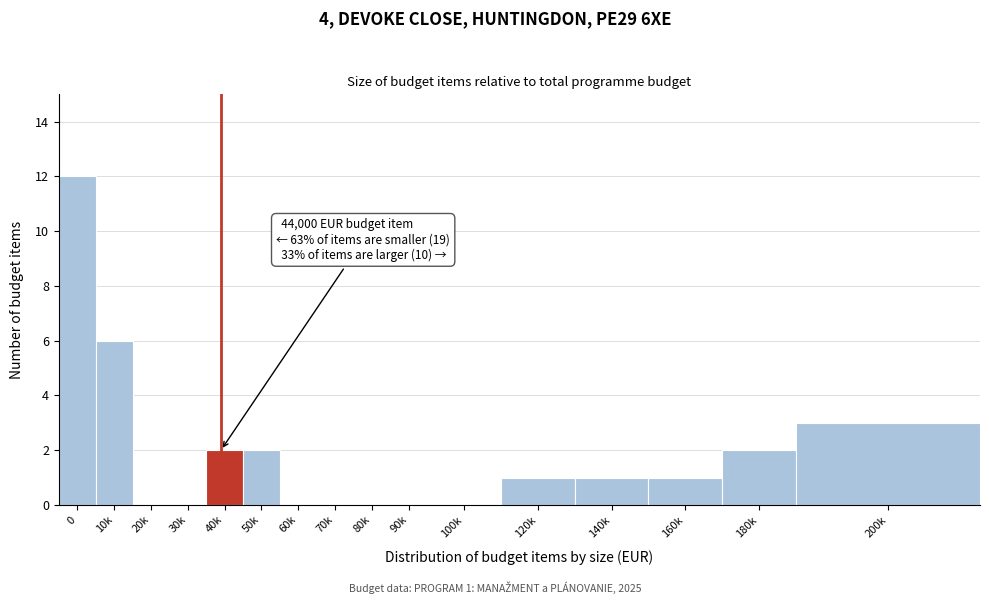

Reading left to right, extract all data points from this chart.

0=12	10k=6	20k=0	30k=0	40k=2	50k=2	60k=0	70k=0	80k=0	90k=0	100k=0	120k=1	140k=1	160k=1	180k=2	200k=3